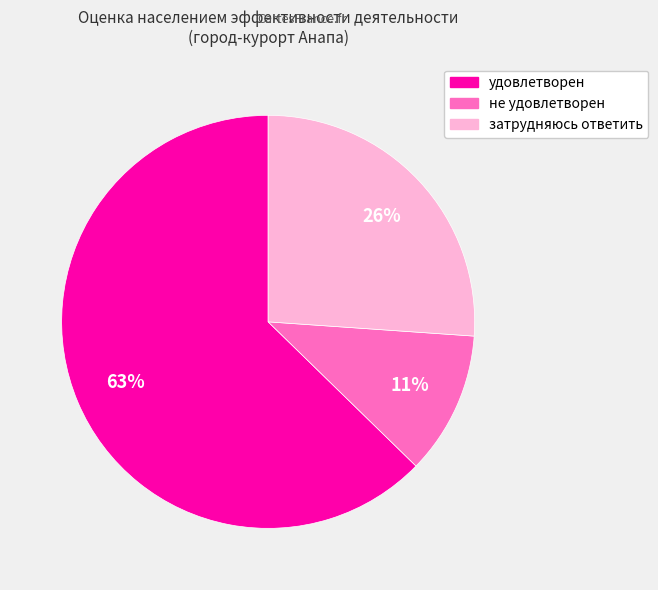

Is there a majority slice in this chart?

Yes